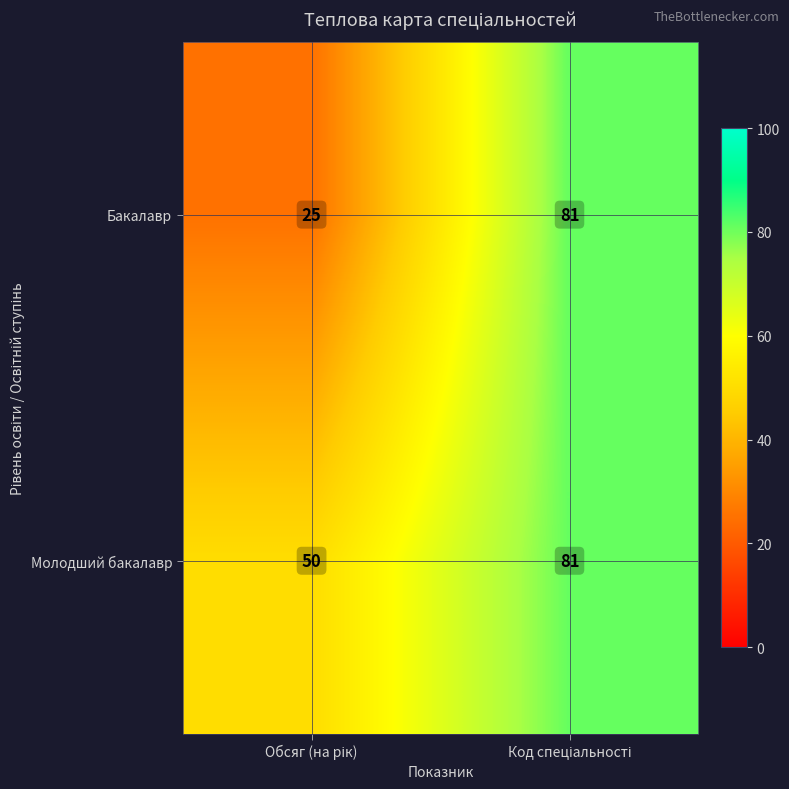

What is the smallest value displayed?

25